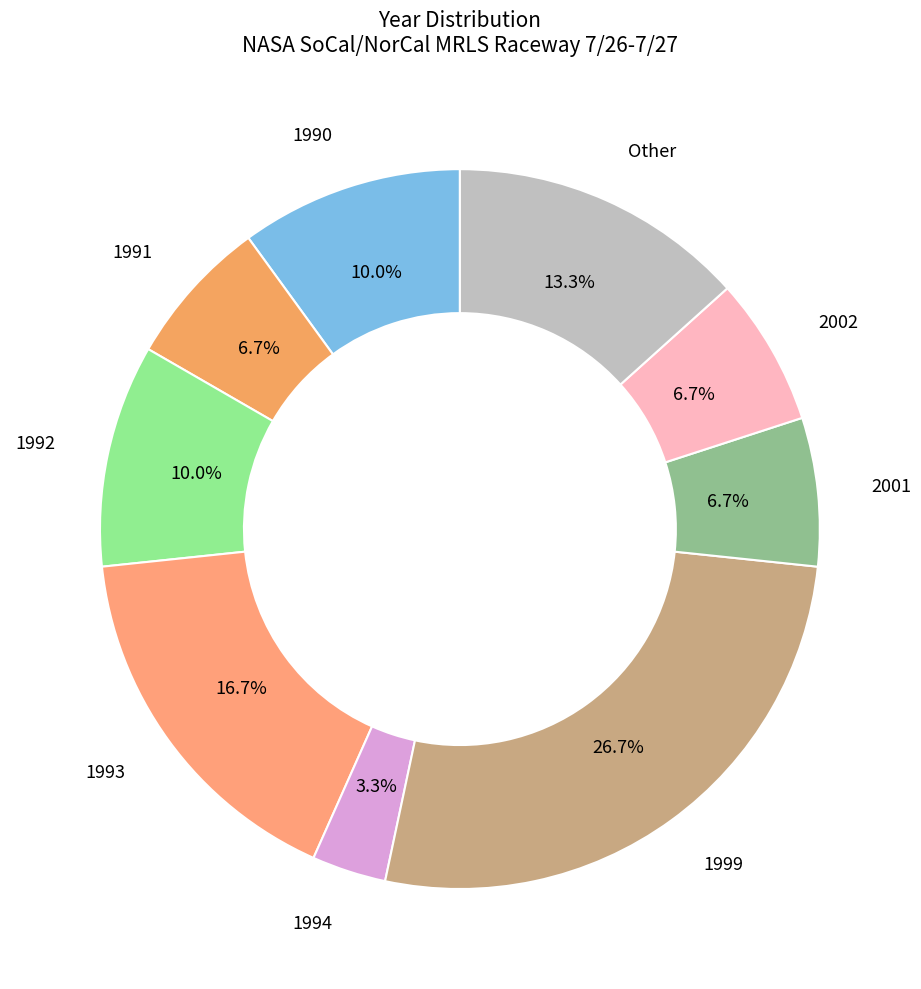

Rank the categories by value from lowest to highest.

1994, 1991, 2001, 2002, 1990, 1992, Other, 1993, 1999